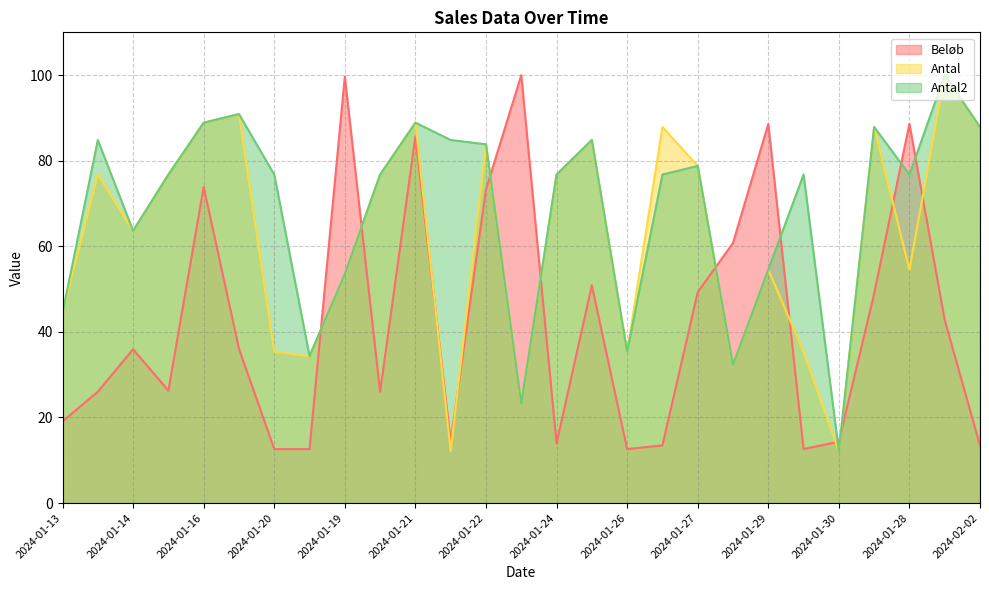

What are all the series names shown in the legend?

Beløb, Antal, Antal2